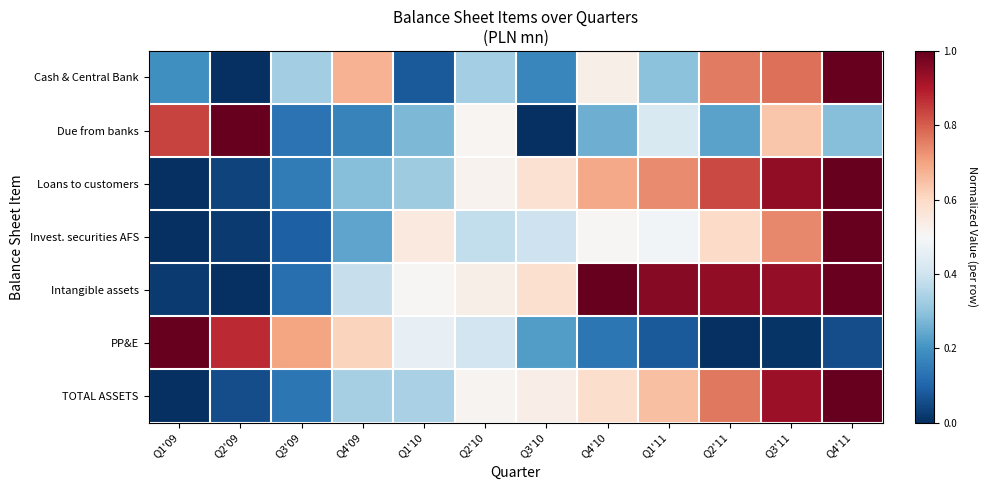

At which category is the sum across all series the highest?

Q4'11